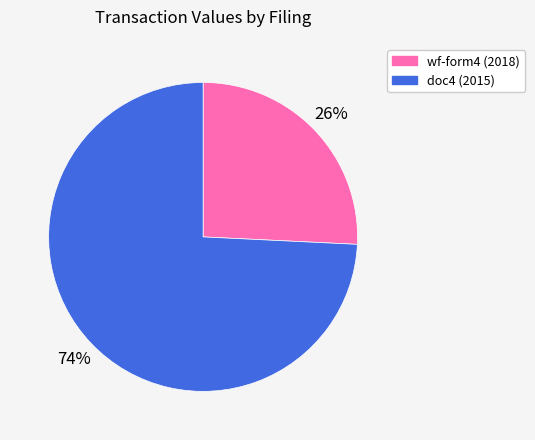

To the nearest percent, what is the average slice percentage?

50%